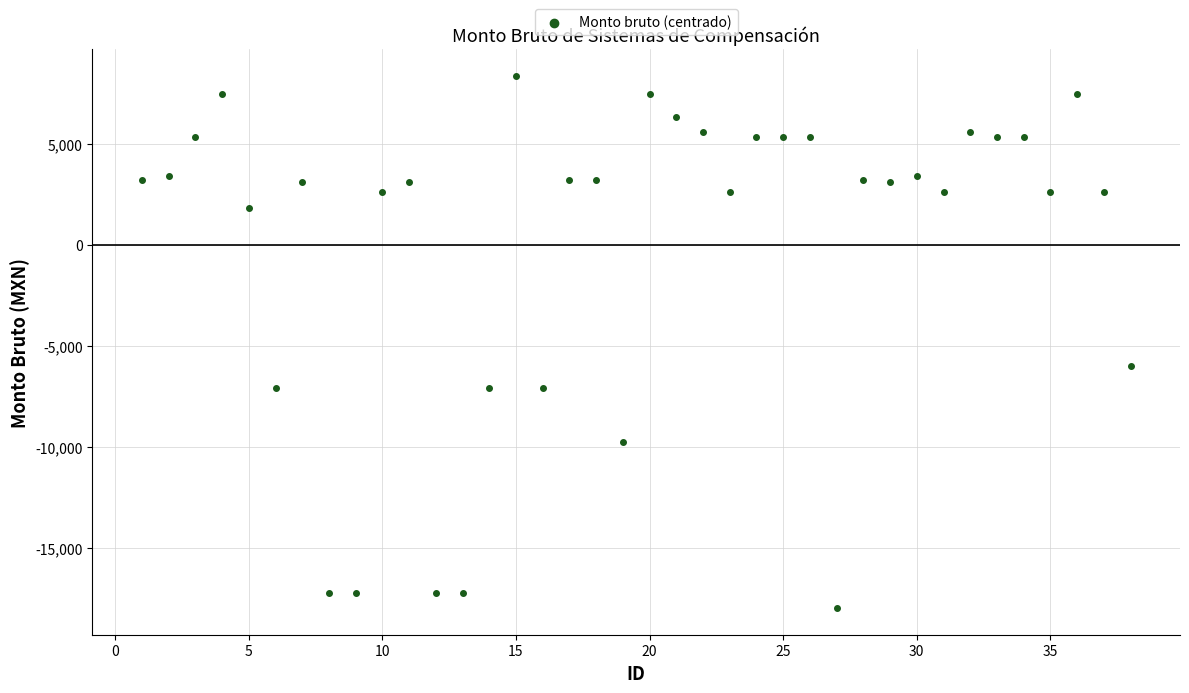

What Y value in the scatter plot is closest to -4808?

-6006.7